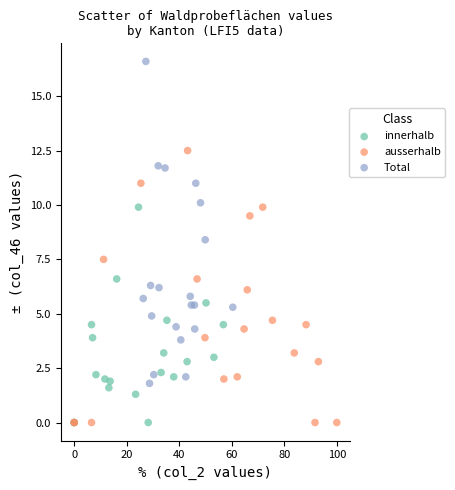

Which series has the widest spread of Y values?

Total